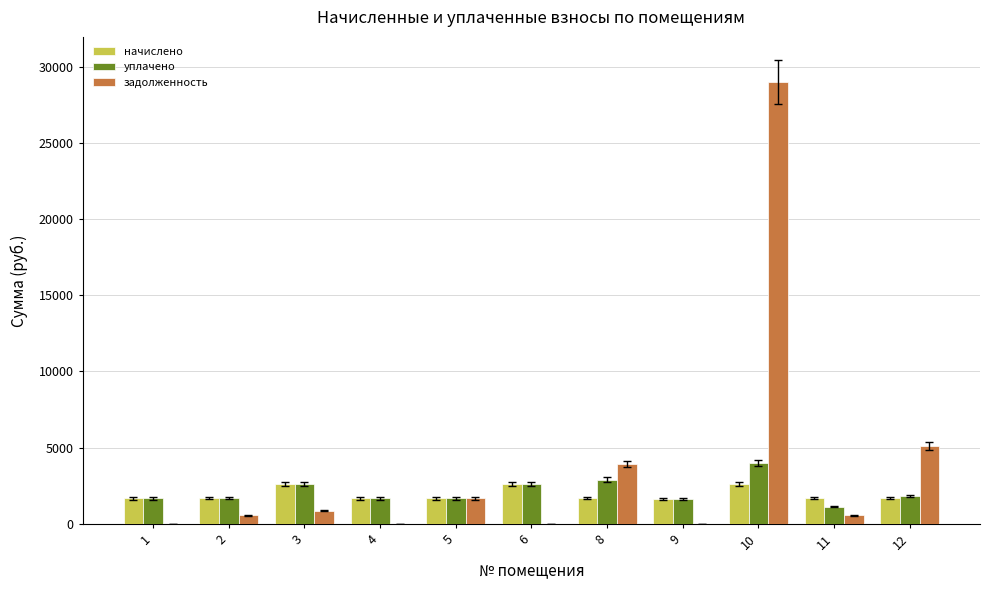

Which series has the largest range (max minus min)?

задолженность